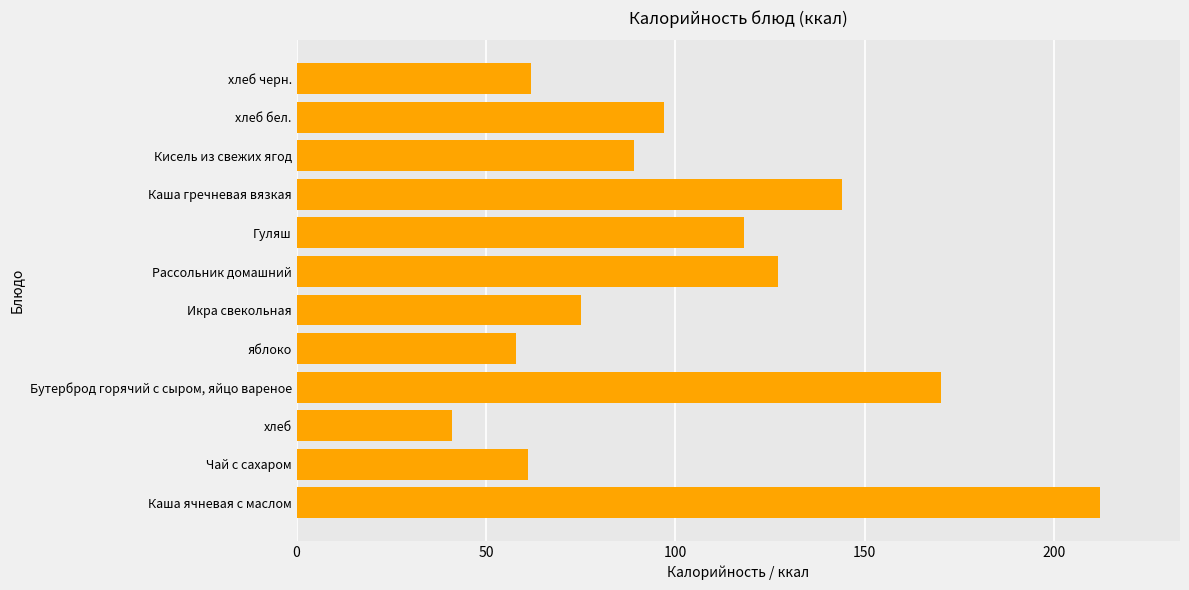

Which has a higher value, Каша ячневая с маслом or яблоко?

Каша ячневая с маслом